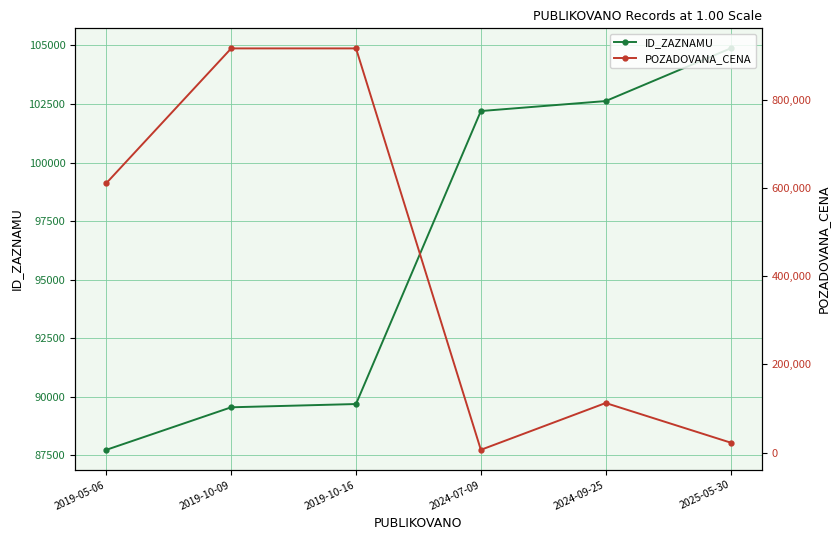

What is the label of the 2nd point from the right?

2024-09-25